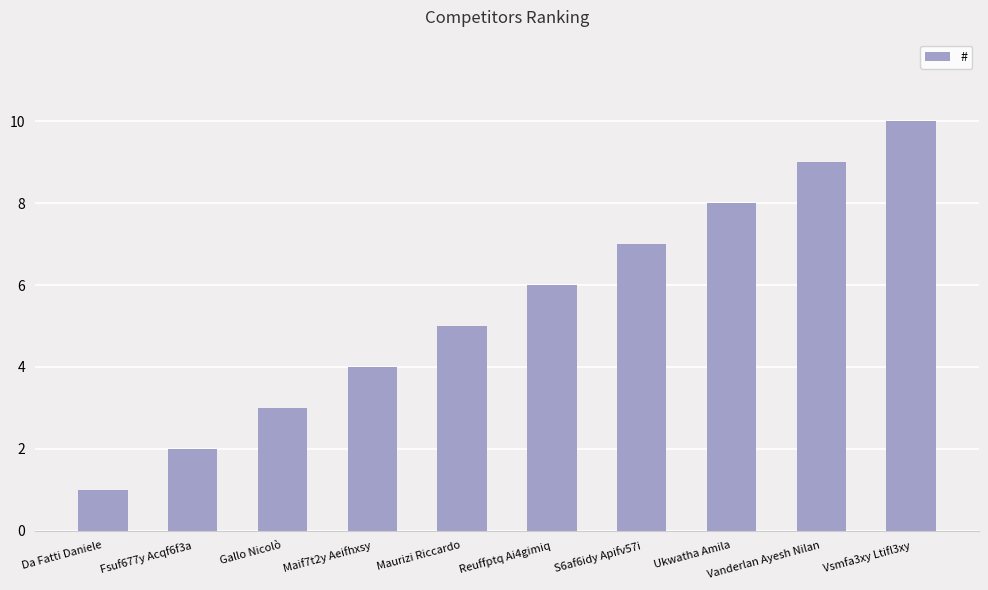

What is the sum of all values?

55